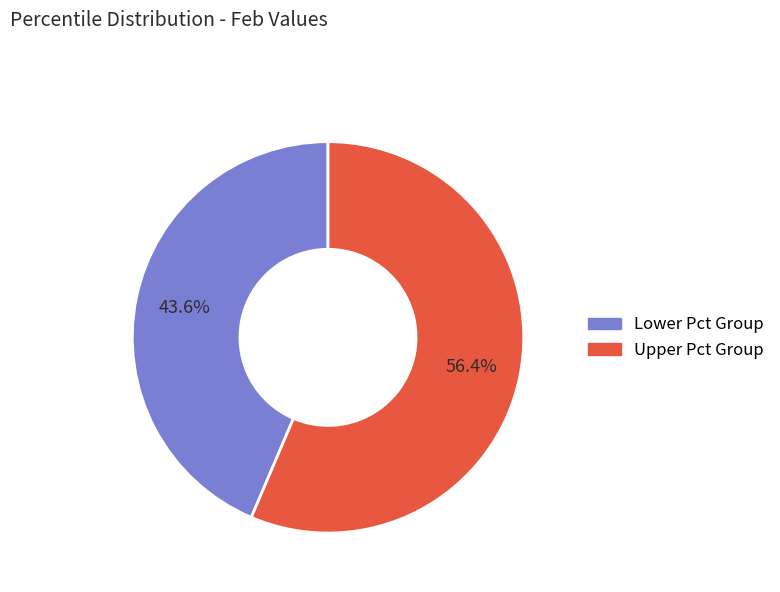

Does any single category account for the majority?

Yes